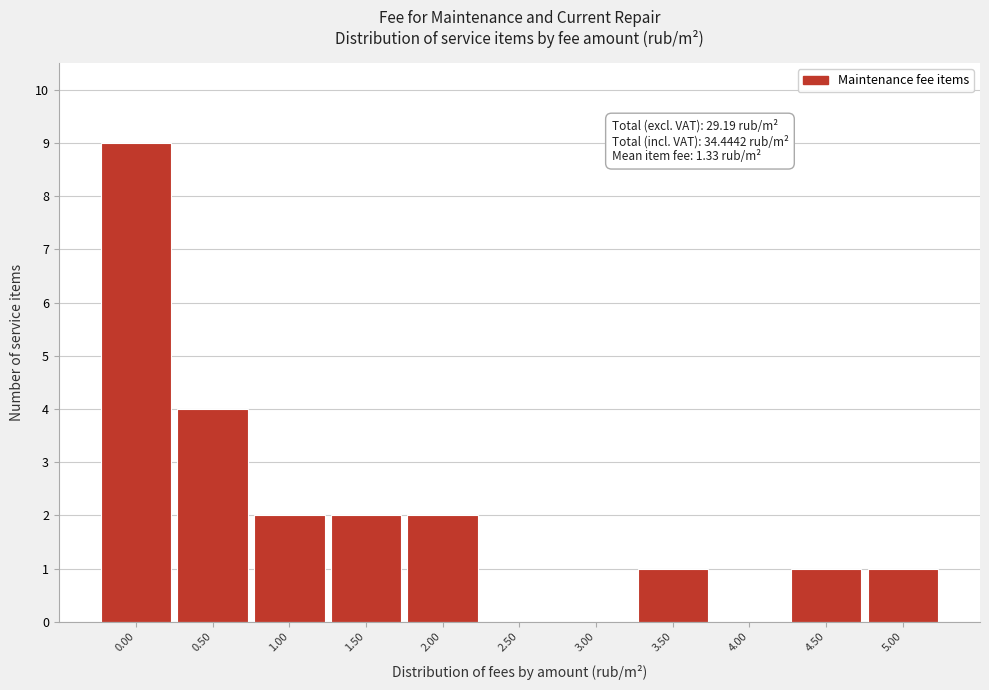

Reading left to right, list all the values displayed in this chart.

0.00=9	0.50=4	1.00=2	1.50=2	2.00=2	2.50=0	3.00=0	3.50=1	4.00=0	4.50=1	5.00=1